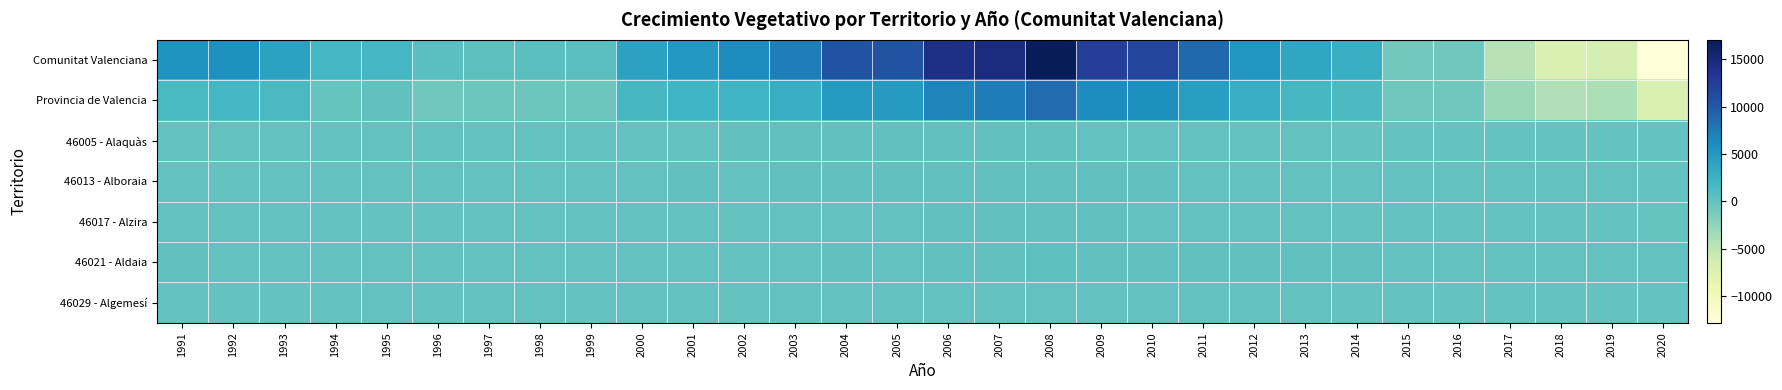

At which category is the sum across all series the highest?

2008